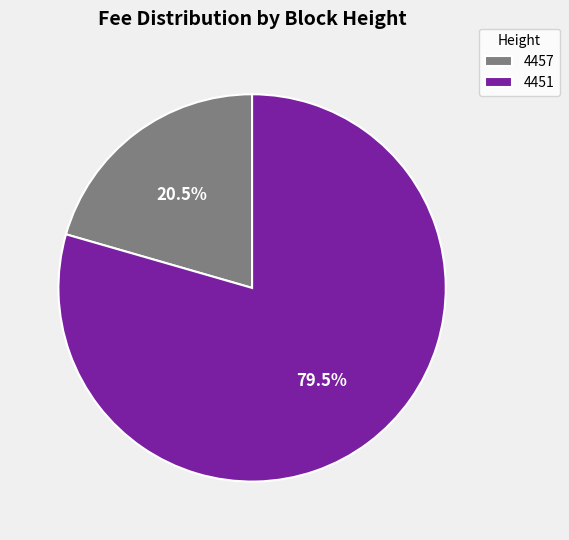

Combined, what portion of the pie is 4451 and 4457?

100.0%